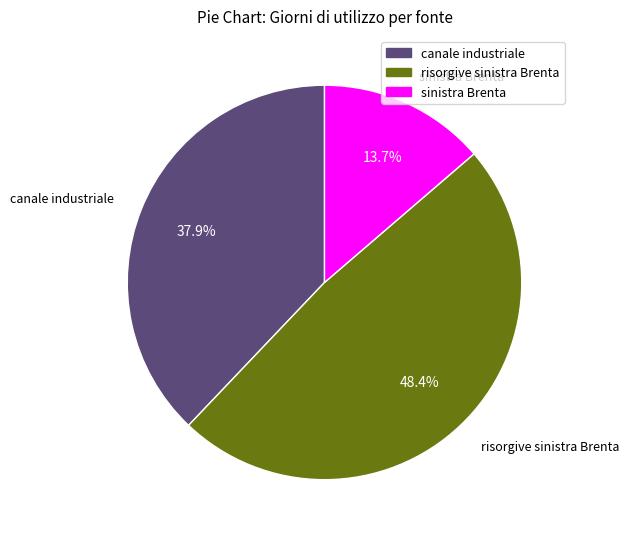

Is there any slice that represents more than half of the pie?

No